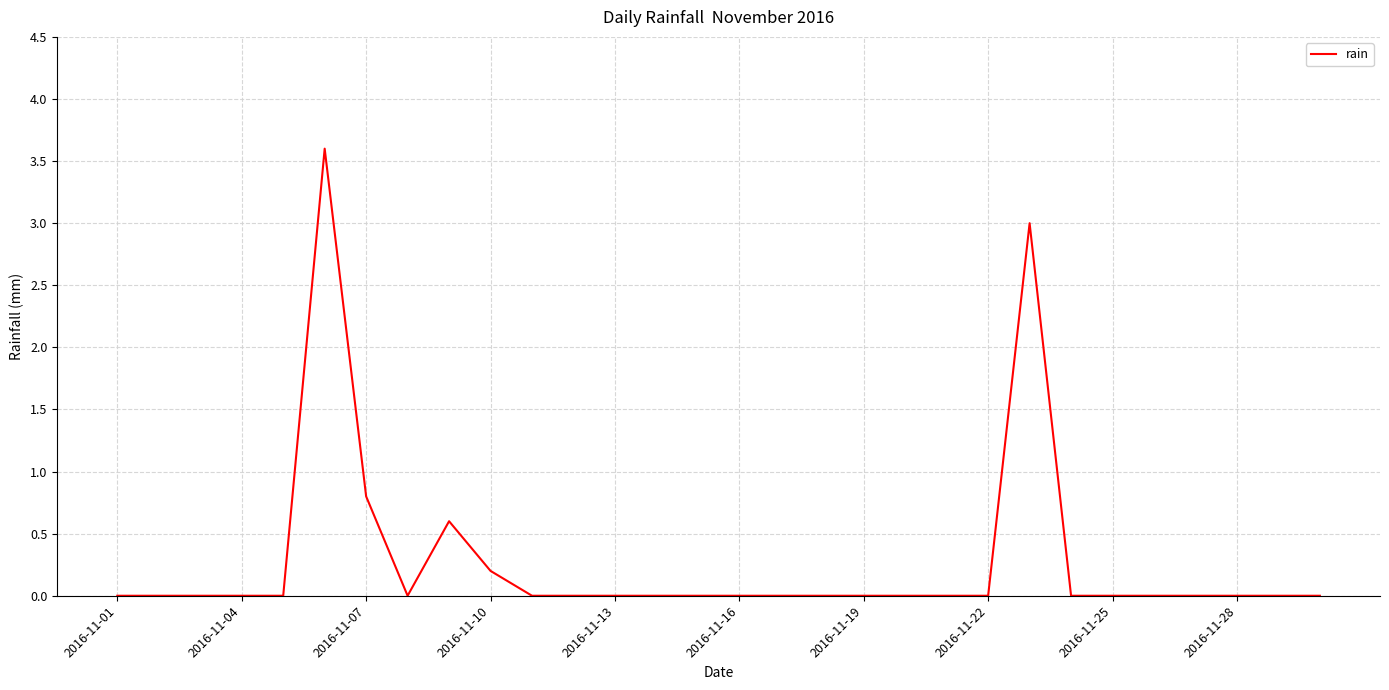

How many categories are shown in the chart?

30